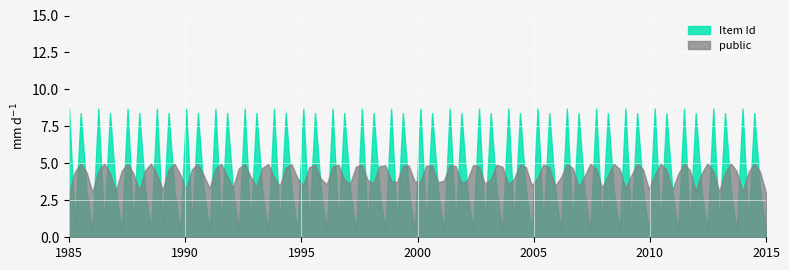

What is the minimum value shown in the chart?

0.4